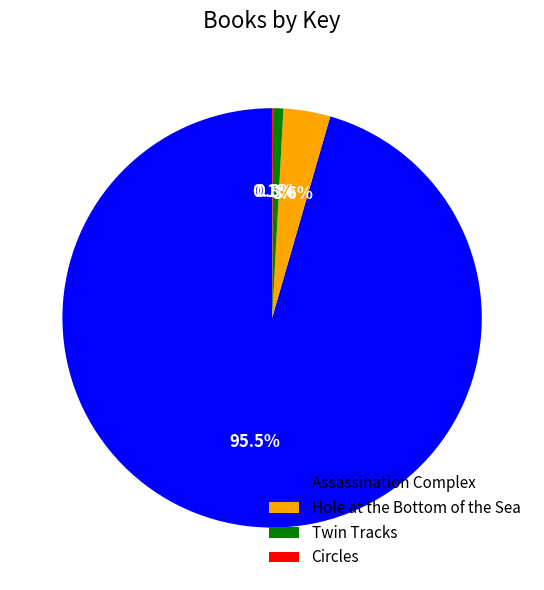

Which slice is the largest?

Assassination Complex